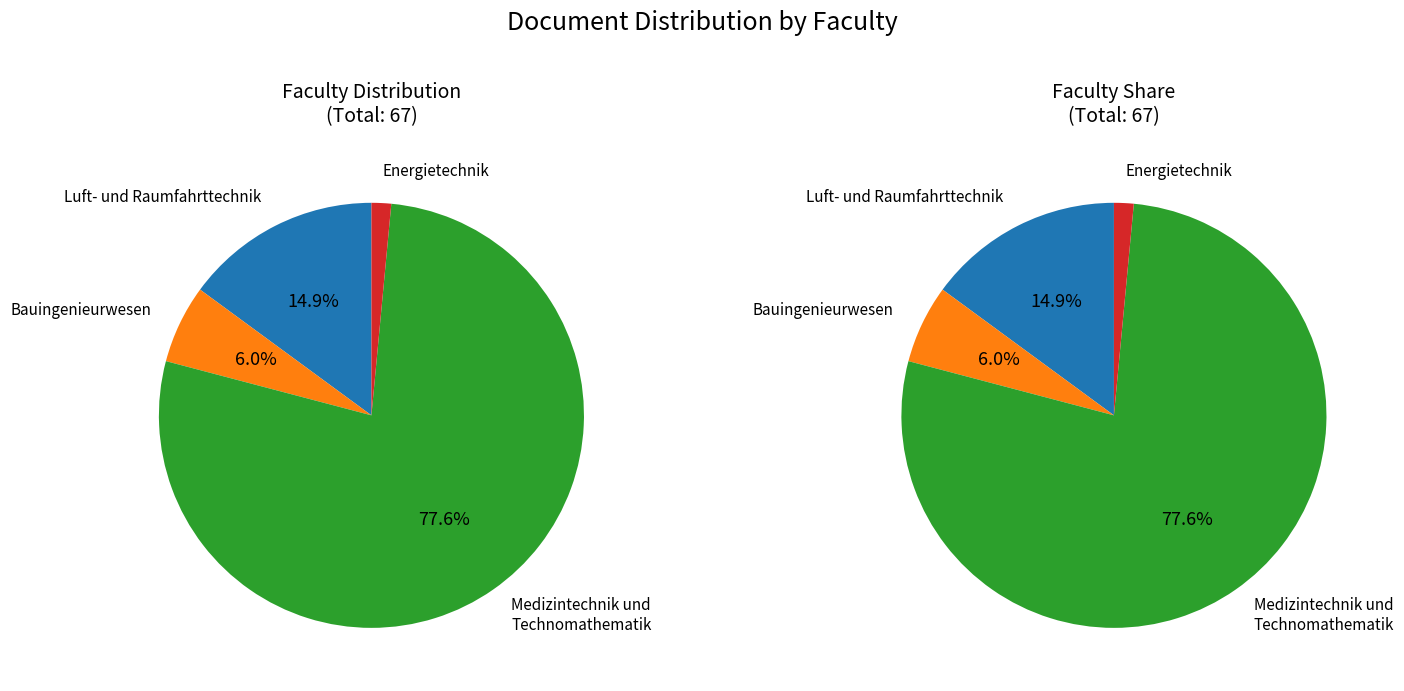

Count the number of slices in the pie.

4